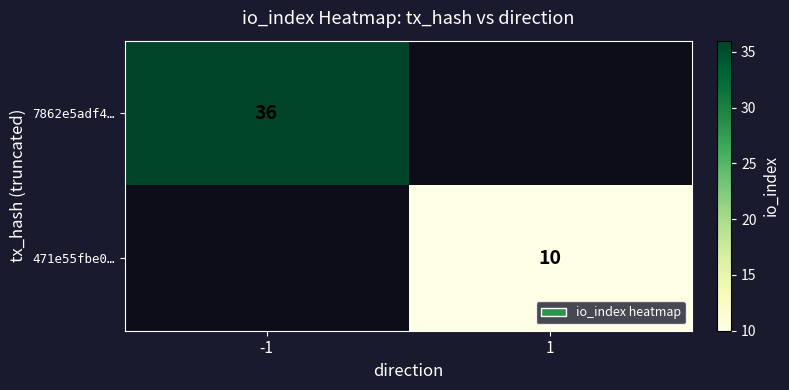

The value of 471e55fbe0… at 1 is 16. True or false?

False